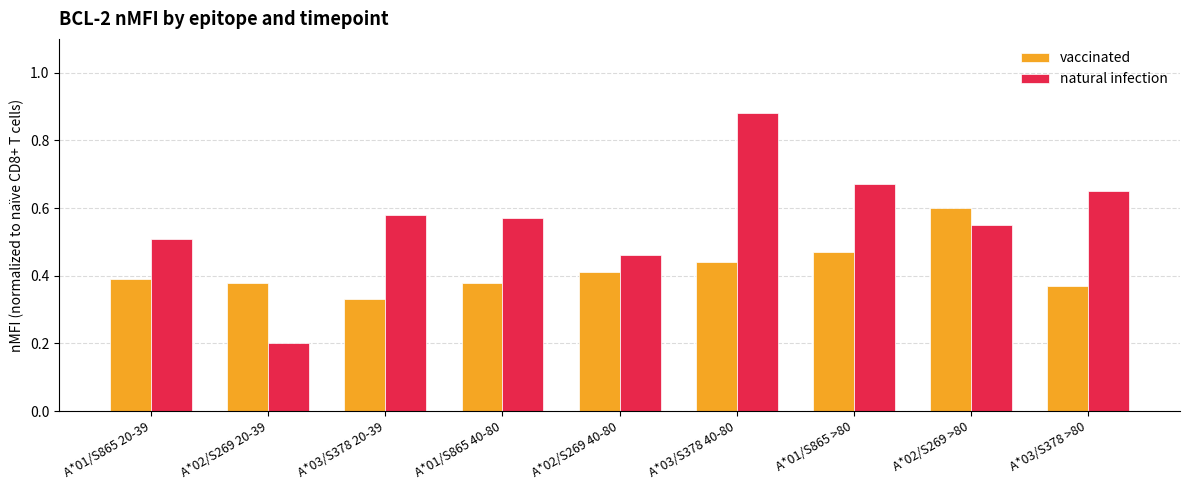

List the labels in order of natural infection value, largest first.

A*03/S378 40-80, A*01/S865 >80, A*03/S378 >80, A*03/S378 20-39, A*01/S865 40-80, A*02/S269 >80, A*01/S865 20-39, A*02/S269 40-80, A*02/S269 20-39